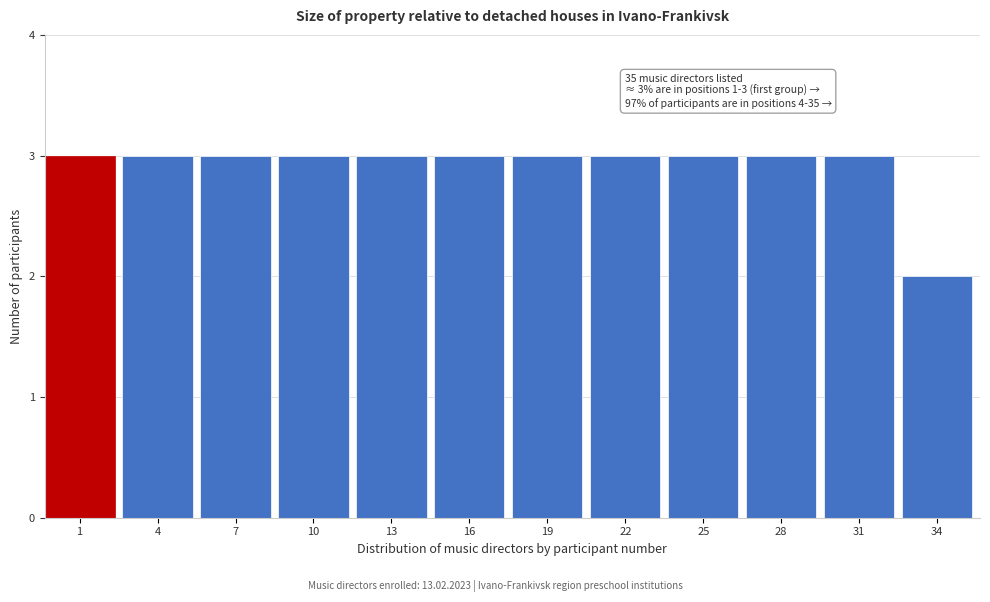

Reading right to left, list all the values displayed in this chart.

34=2	31=3	28=3	25=3	22=3	19=3	16=3	13=3	10=3	7=3	4=3	1=3